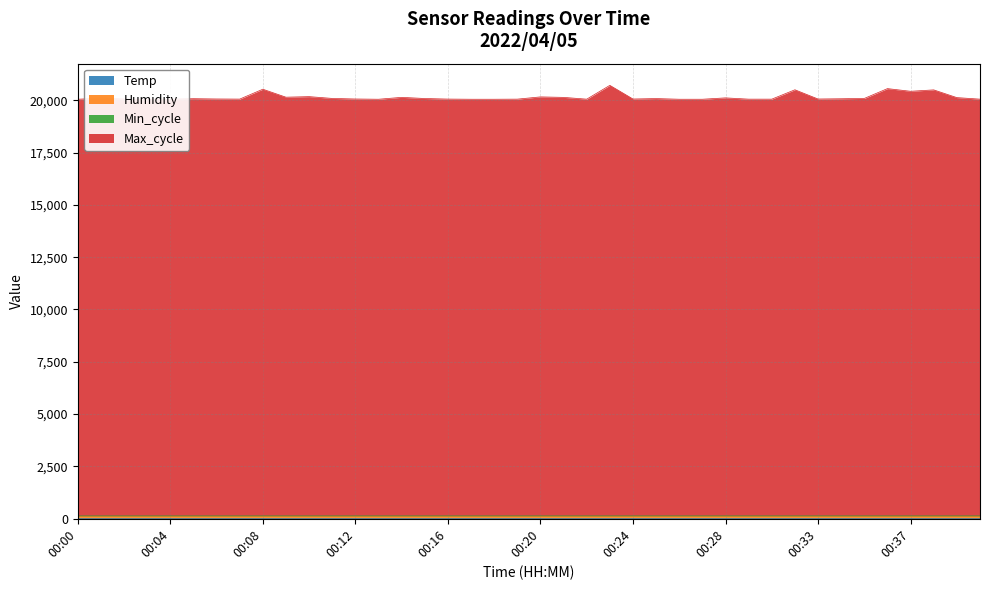

Between 00:01 and 00:34, which series saw the biggest shift?

Max_cycle